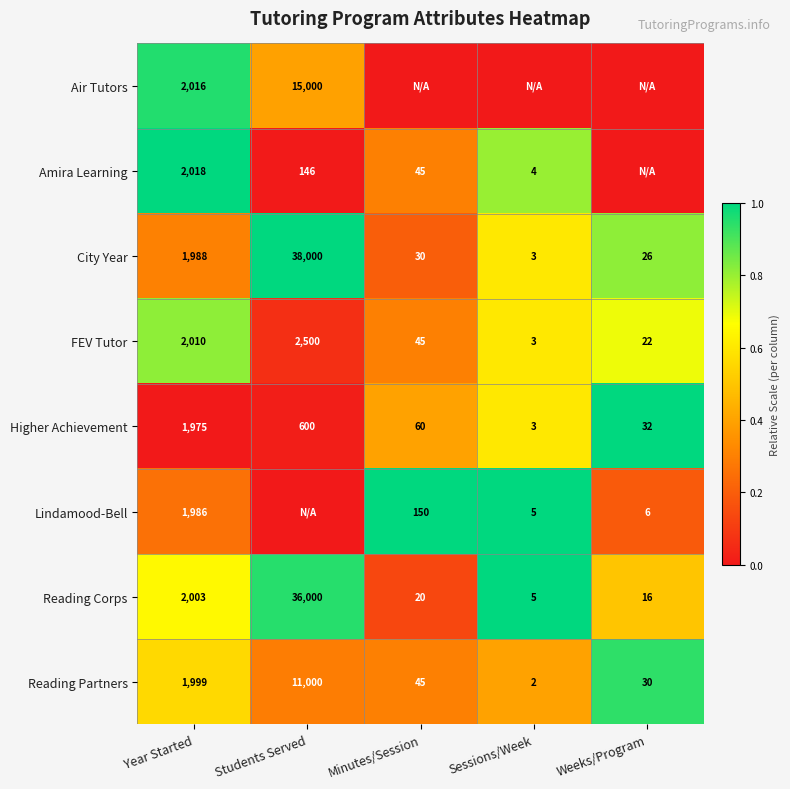

True or false: Lindamood-Bell has a value of 0.3 at Weeks/Program.

False